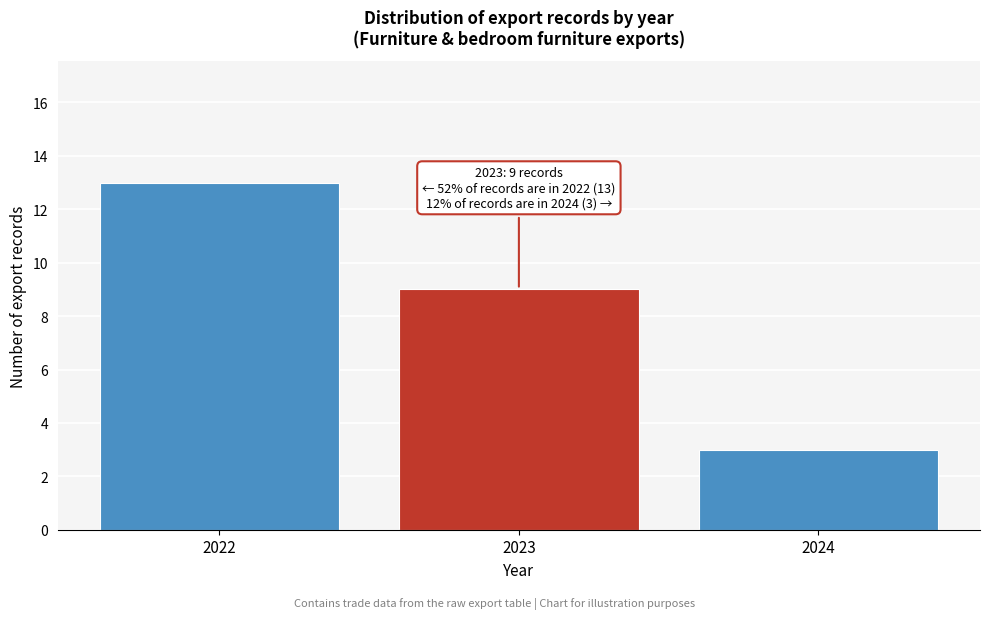

Reading right to left, list all the values displayed in this chart.

2024=3	2023=9	2022=13